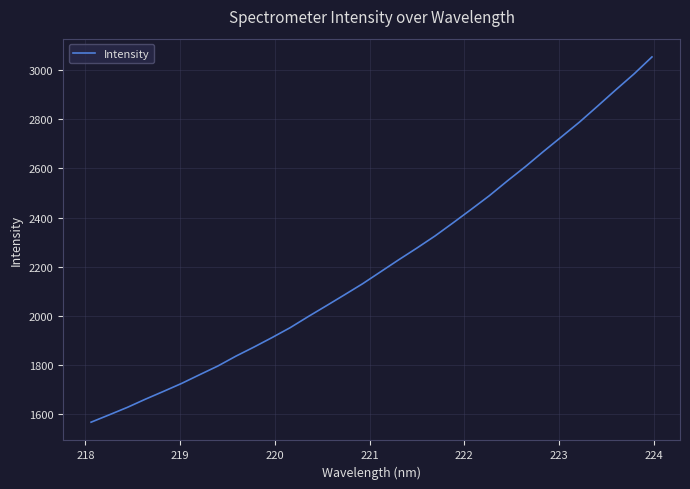

What is the greatest value displayed?

3053.4